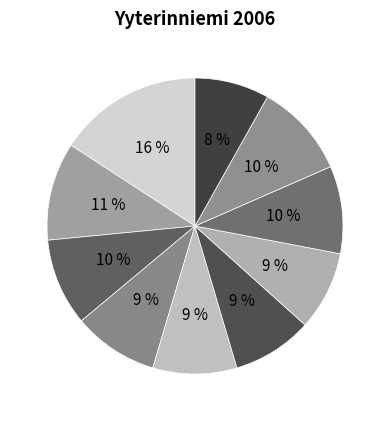

How many slices are in this pie chart?

10